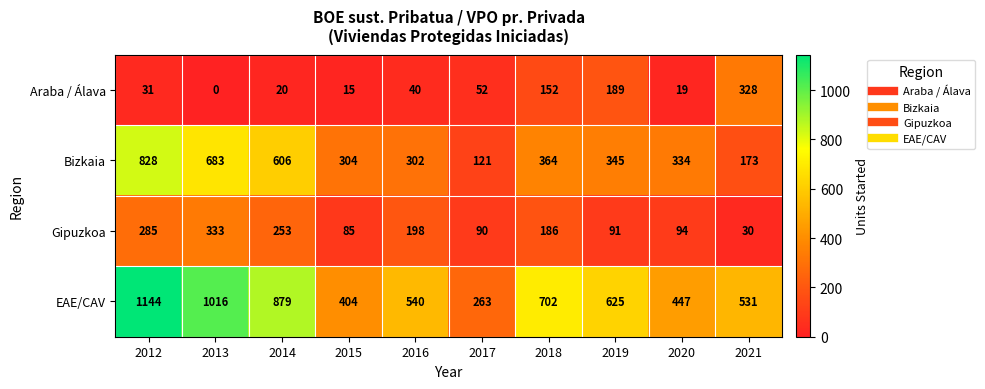

Between 2017 and 2018, which series saw the biggest shift?

EAE/CAV